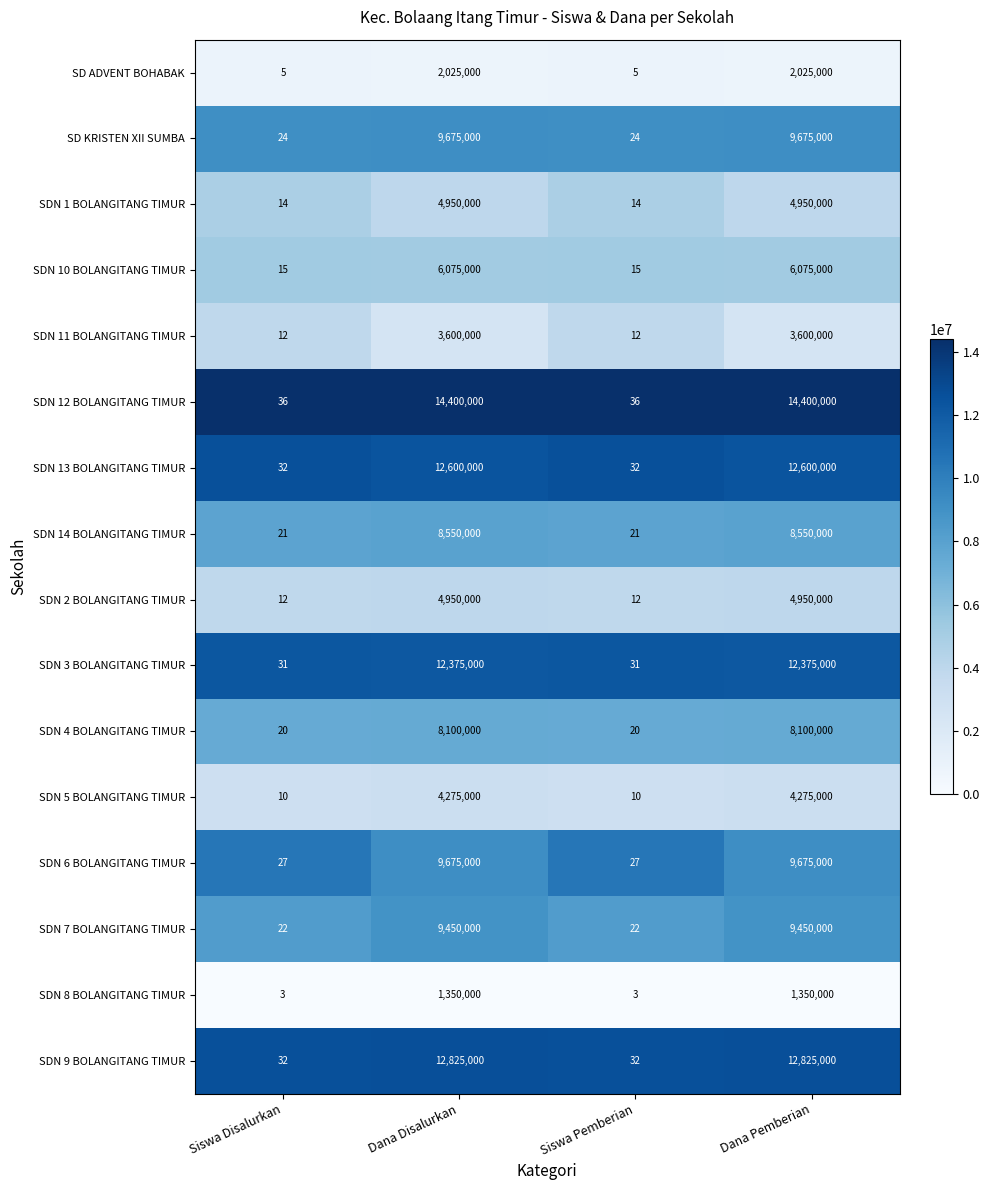

What is the spread (max minus min) of values at Dana Disalurkan?

13050000